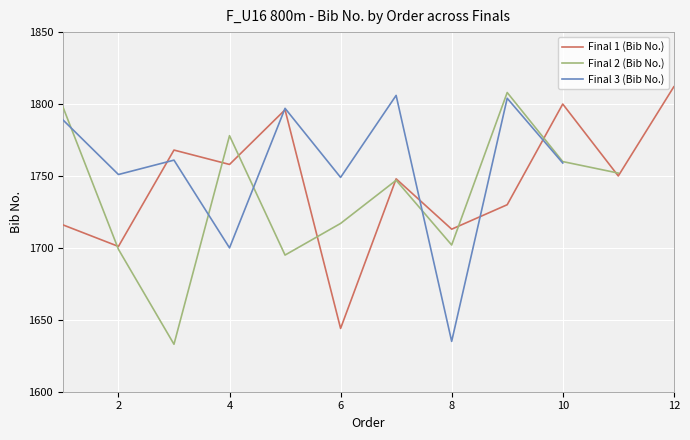

The value of Final 1 (Bib No.) at 8 is 1713. True or false?

True